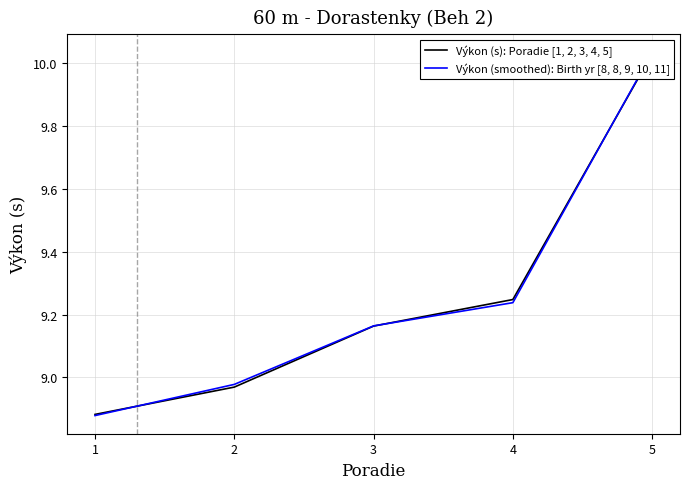

Reading left to right, list all the values displayed in this chart.

Výkon (s): Poradie [1, 2, 3, 4, 5]: 1=8.9	2=9.0	3=9.2	4=9.2	5=10.0
Výkon (smoothed): Birth yr [8, 8, 9, 10, 11]: 1=8.9	2=9.0	3=9.2	4=9.2	5=10.0